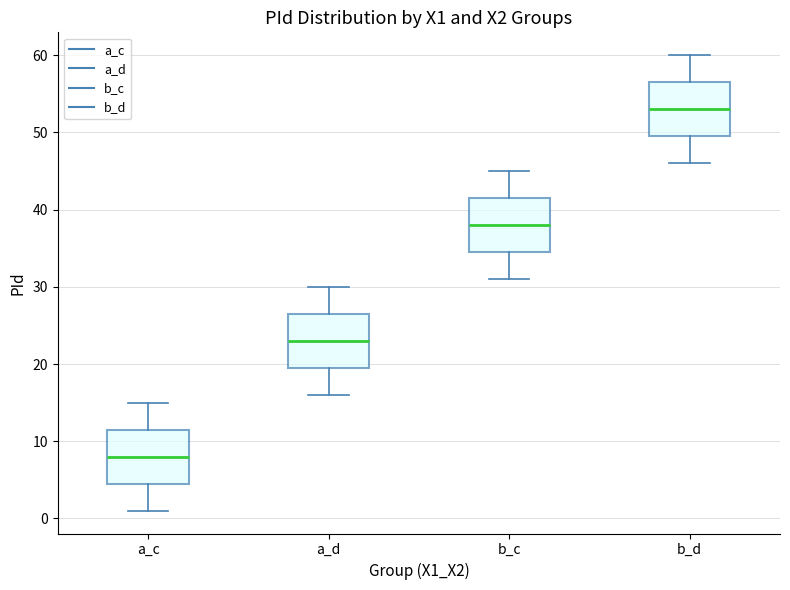

Where is the upper edge of the box for a_c on the y-axis? The values are not printed on the chart, so give them approximately, as read against the axis.

12